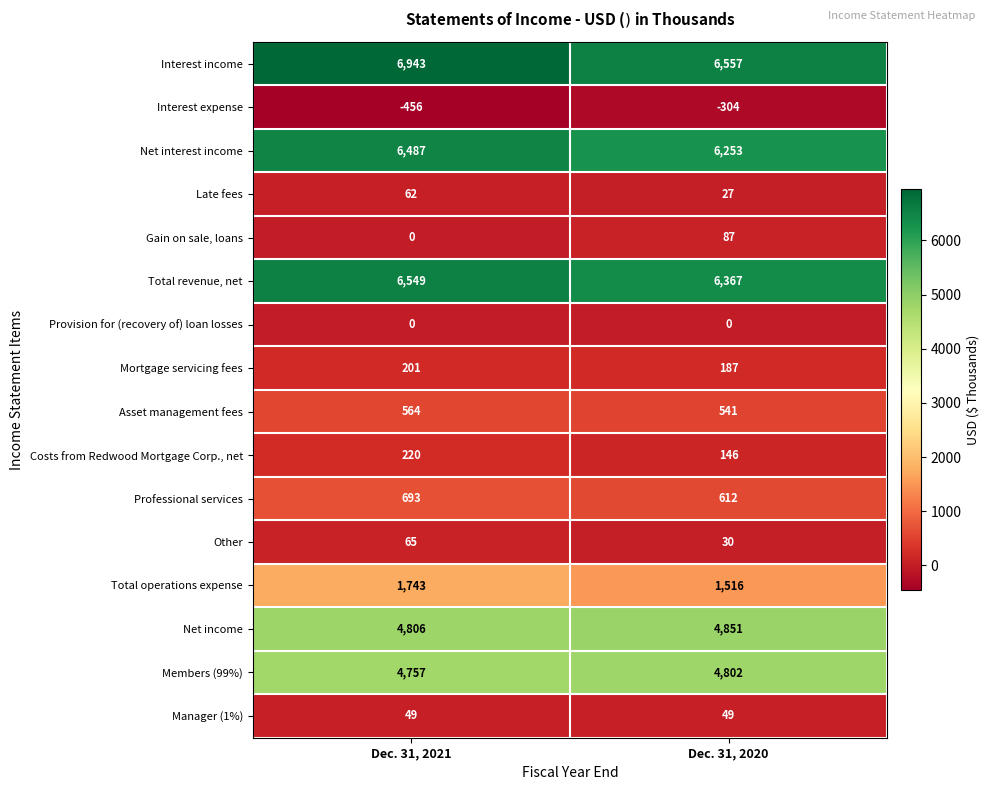

What value does the Net interest income series have at Dec. 31, 2020?

6253